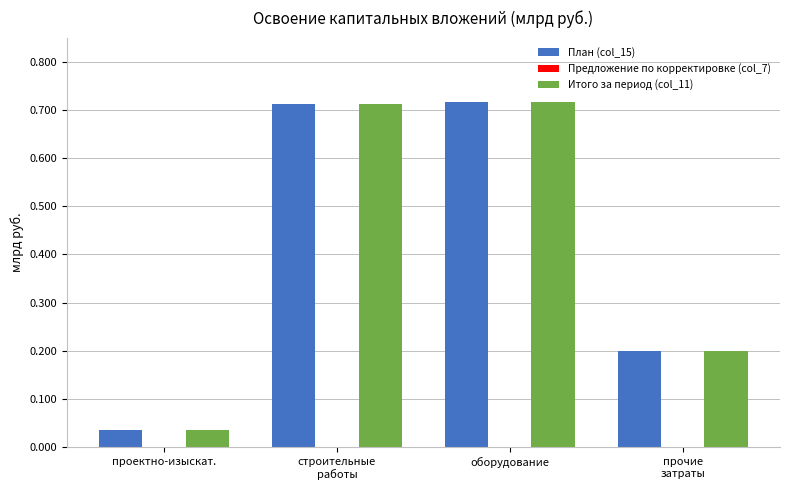

At how many categories does at least one series exceed 0?

4